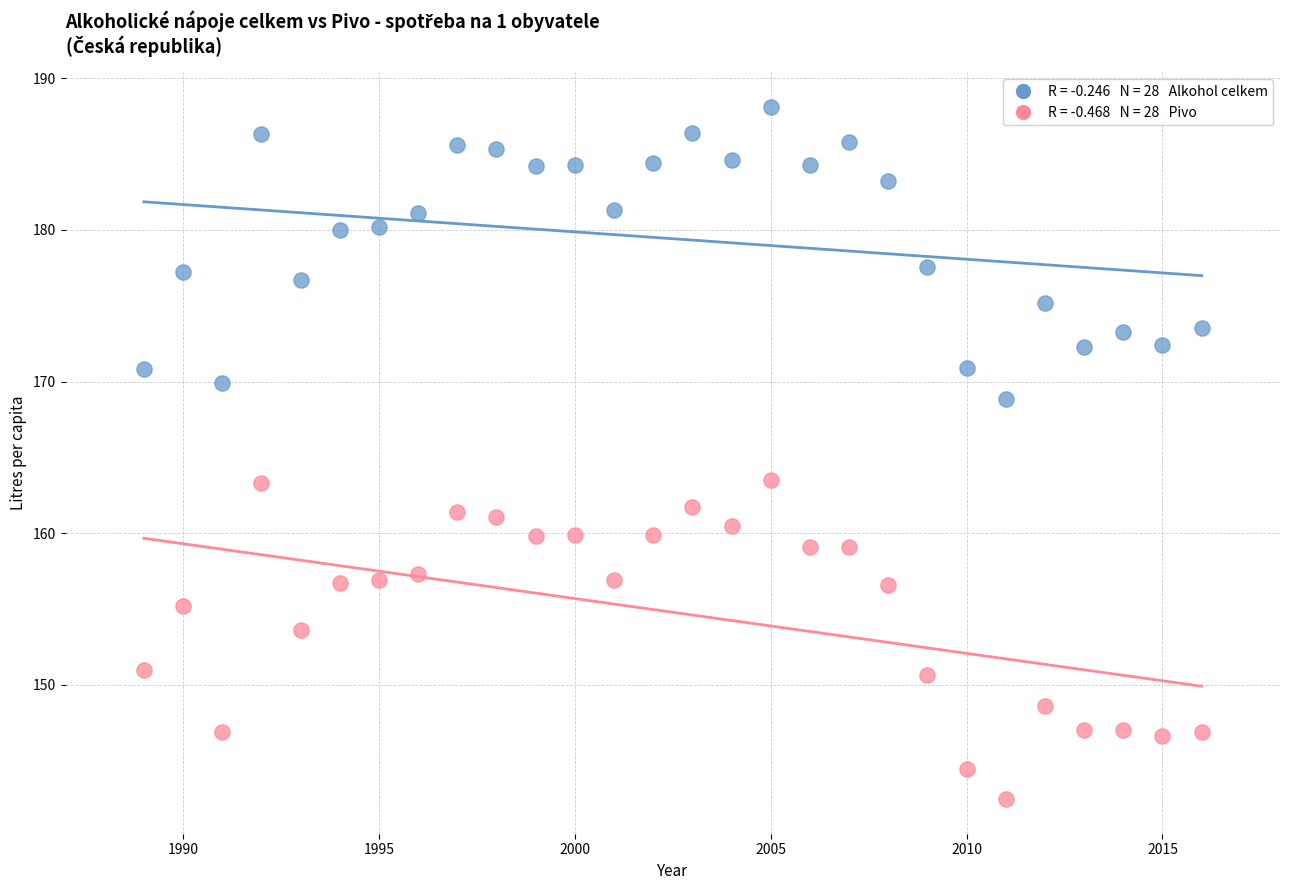

Across all data points, what is the range of X values (max minus min)?

27.0